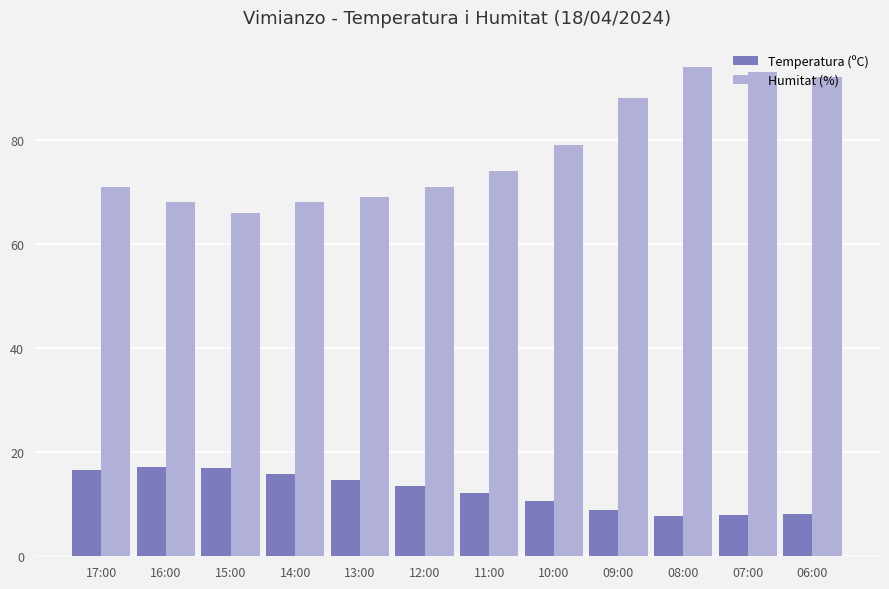

At 17:00, list the series in order from largest to smallest.

Humitat (%), Temperatura (ºC)